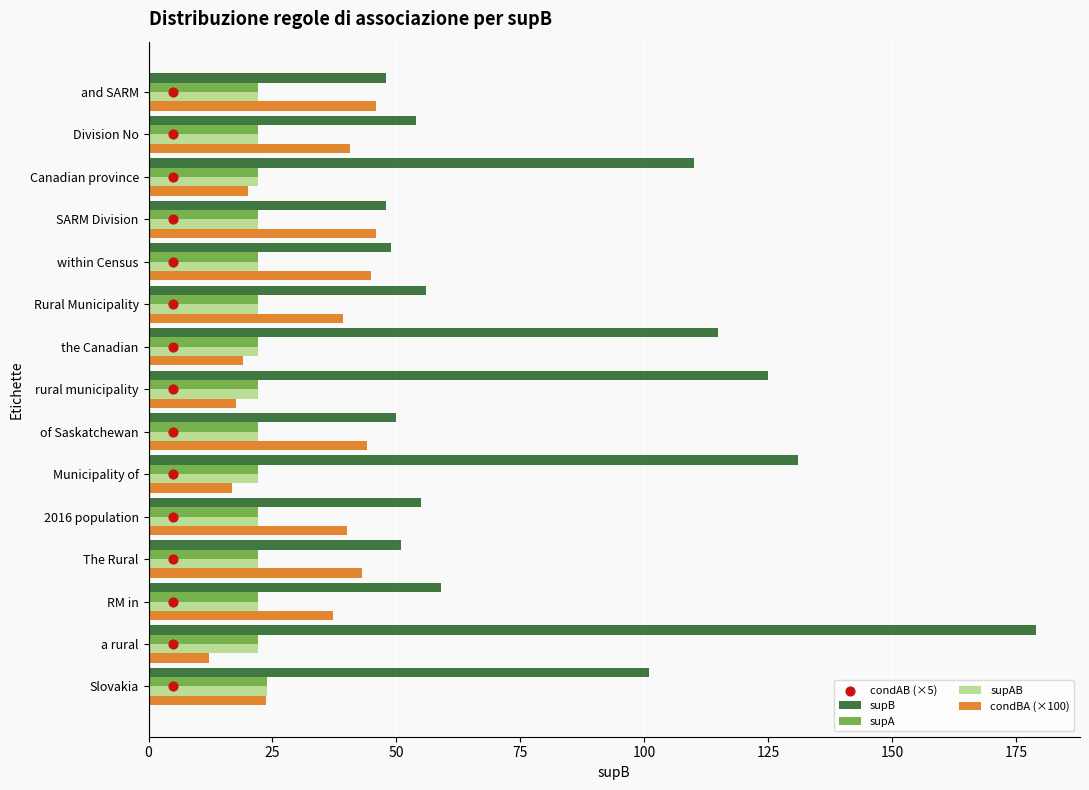

Is the value of supB at SARM Division greater than the value of supA at of Saskatchewan?

Yes